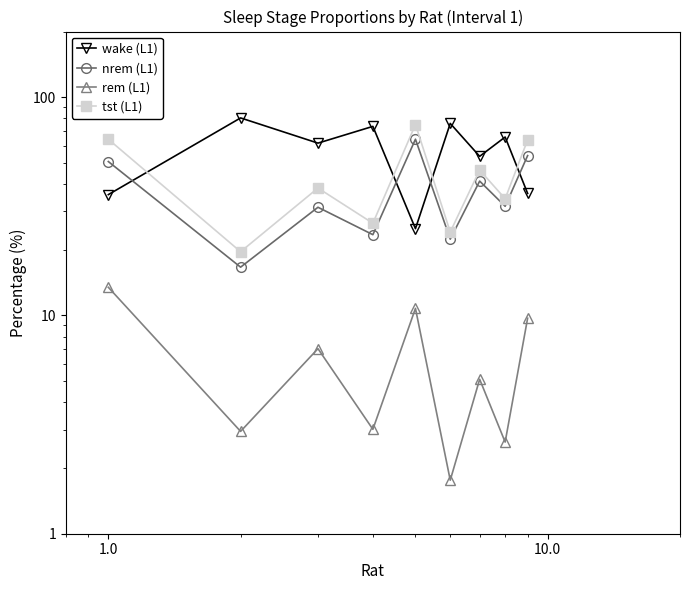

What is the average value of the wake (L1) series?

56.4